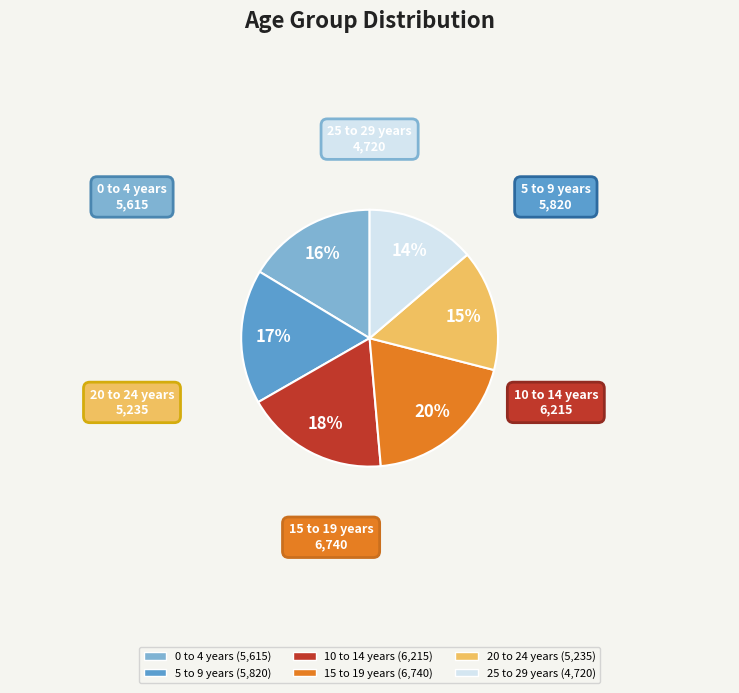

Count the number of slices in the pie.

6